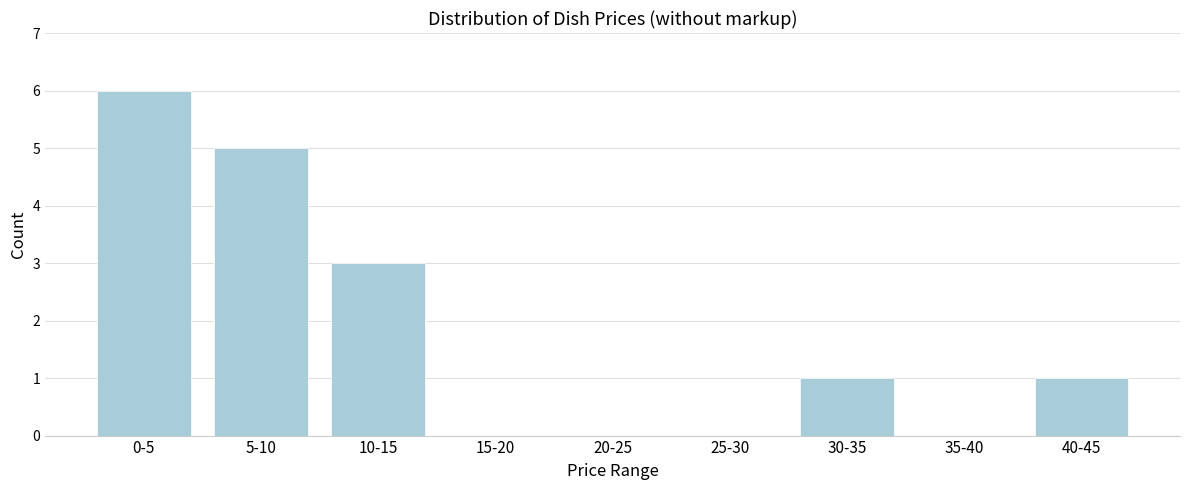

Reading left to right, list all the values displayed in this chart.

0-5=6	5-10=5	10-15=3	15-20=0	20-25=0	25-30=0	30-35=1	35-40=0	40-45=1